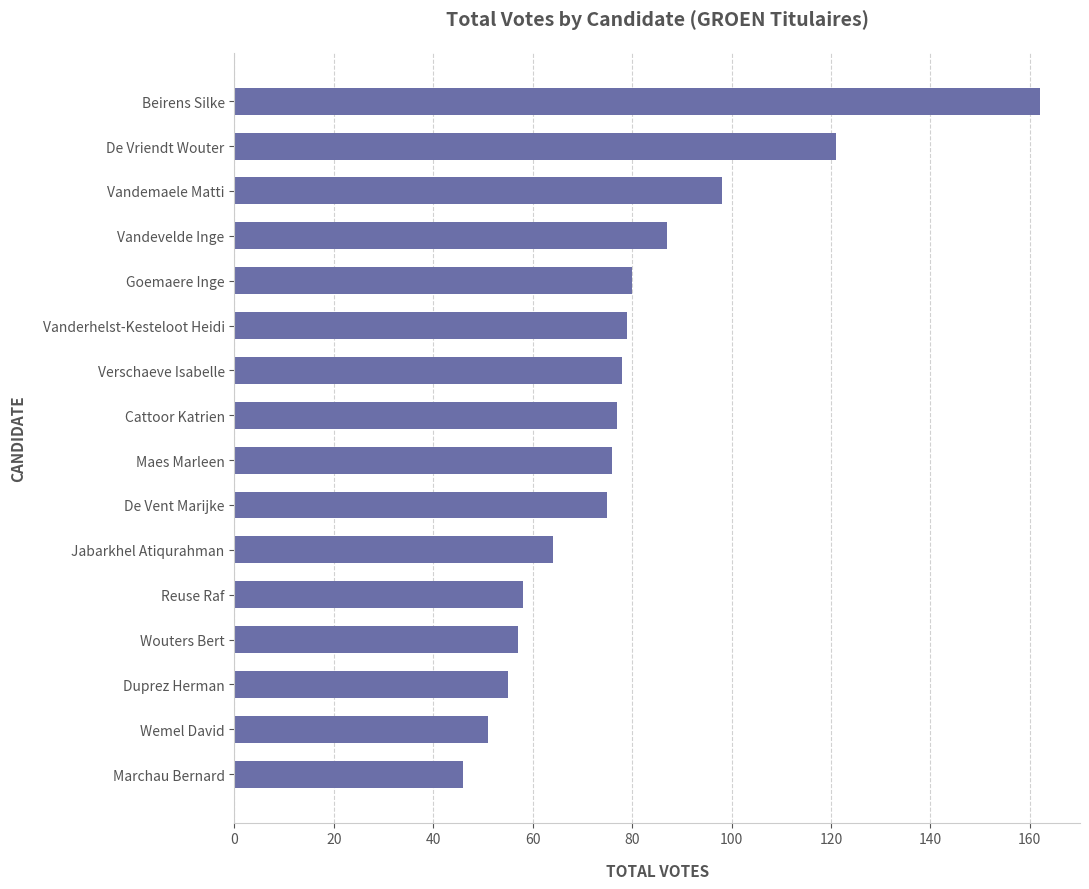

How many bars are there in total?

16